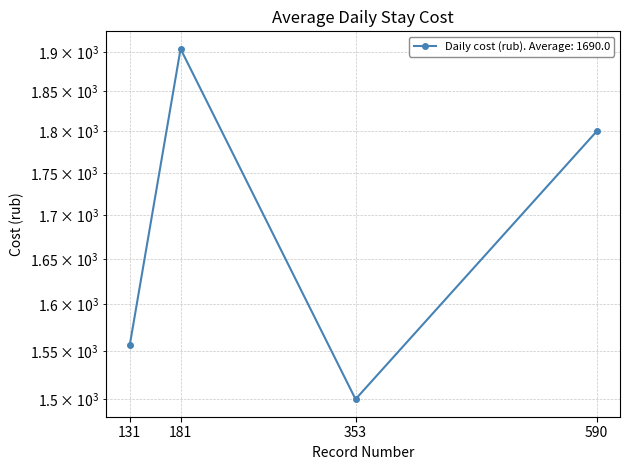

At which label does the data first exceed 1800?

181